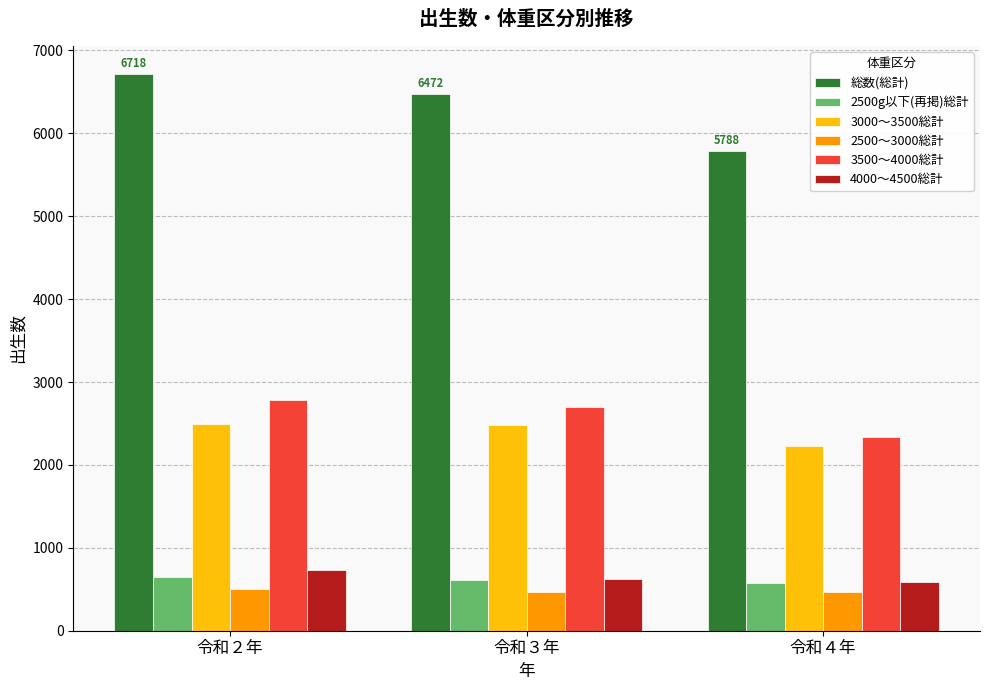

Between 令和２年 and 令和４年, which series saw the biggest shift?

総数(総計)